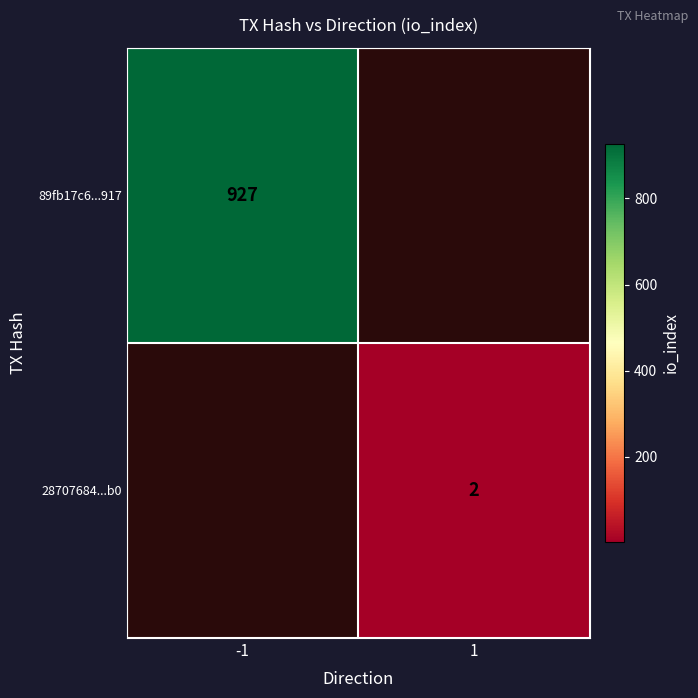

The 89fb17c6...917 series shows 1506 at -1. True or false?

False